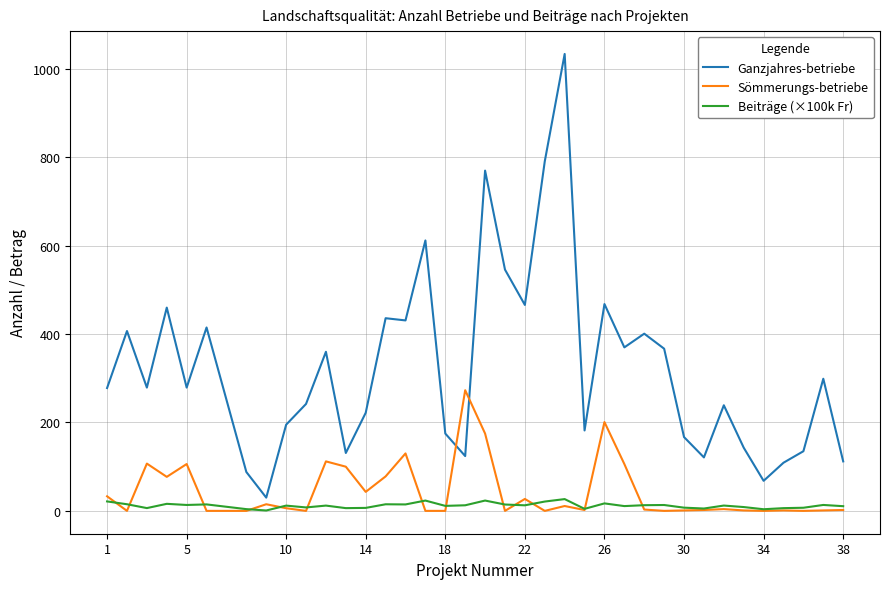

What is the difference between the second highest and minimum values in the Beiträge (×100k Fr) series?

22.5